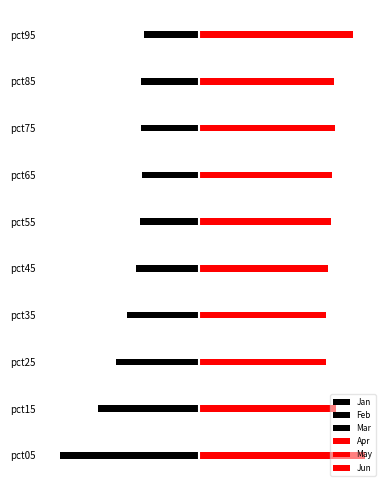

Which series has the widest spread of values?

Feb